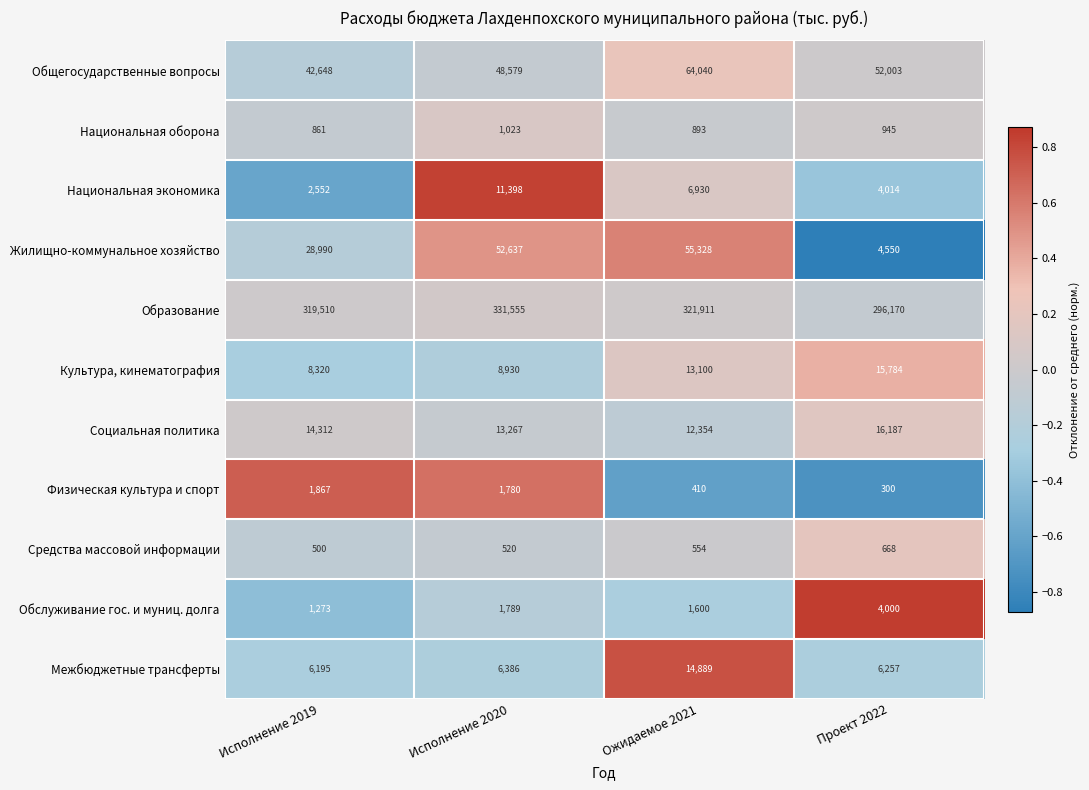

List the series in order of their peak value, lowest first.

Средства массовой информации, Национальная оборона, Физическая культура и спорт, Обслуживание гос. и муниц. долга, Национальная экономика, Межбюджетные трансферты, Культура, кинематография, Социальная политика, Жилищно-коммунальное хозяйство, Общегосударственные вопросы, Образование